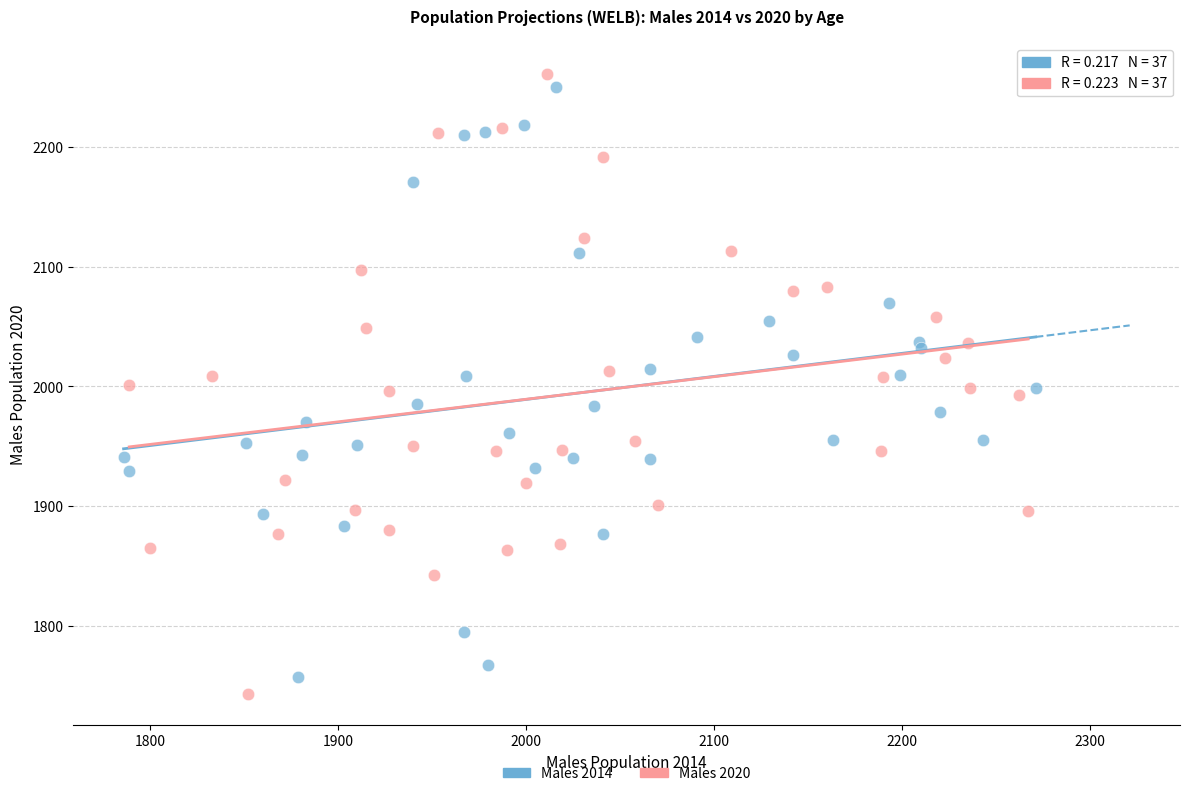

Which series has the largest Y range (max minus min)?

Males 2020